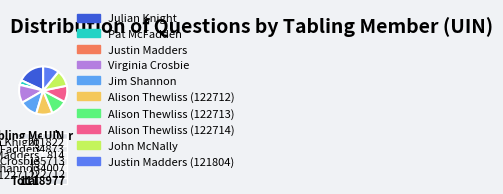

True or false: Virginia Crosbie accounts for 12% of the total.

True